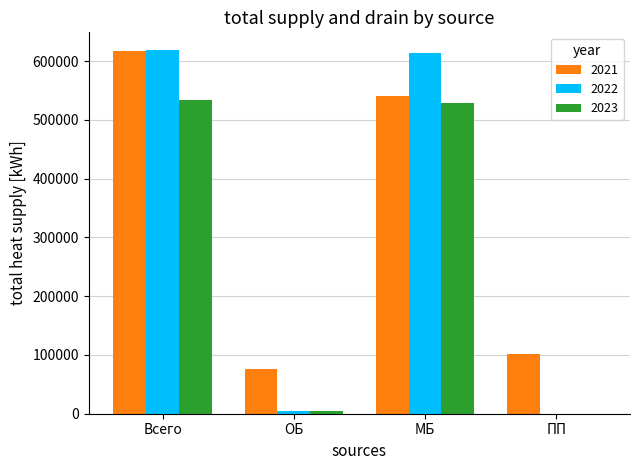

At which category is the sum across all series the highest?

Всего